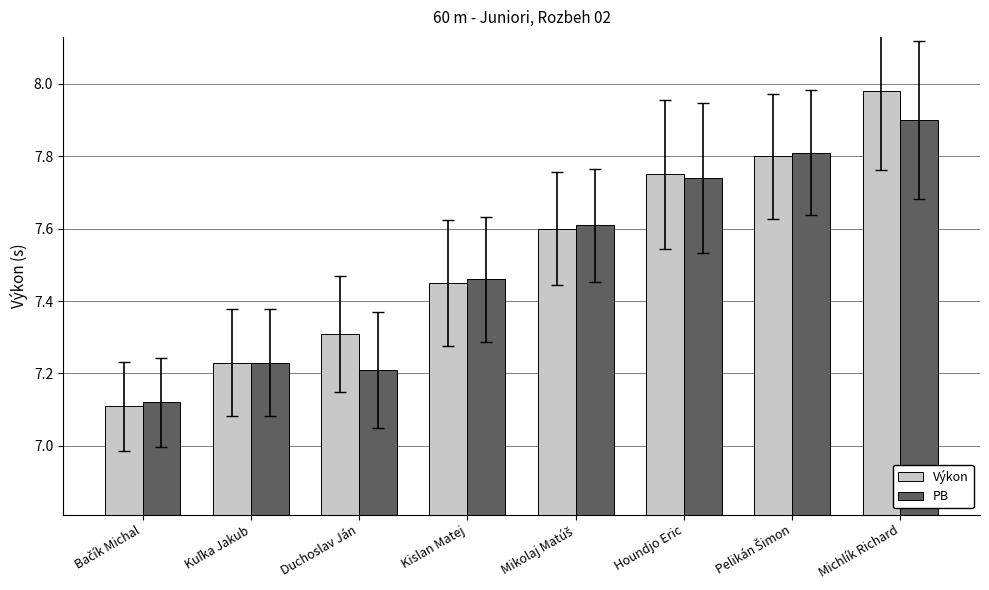

What is the difference between the maximum and minimum values in the PB series?

0.8